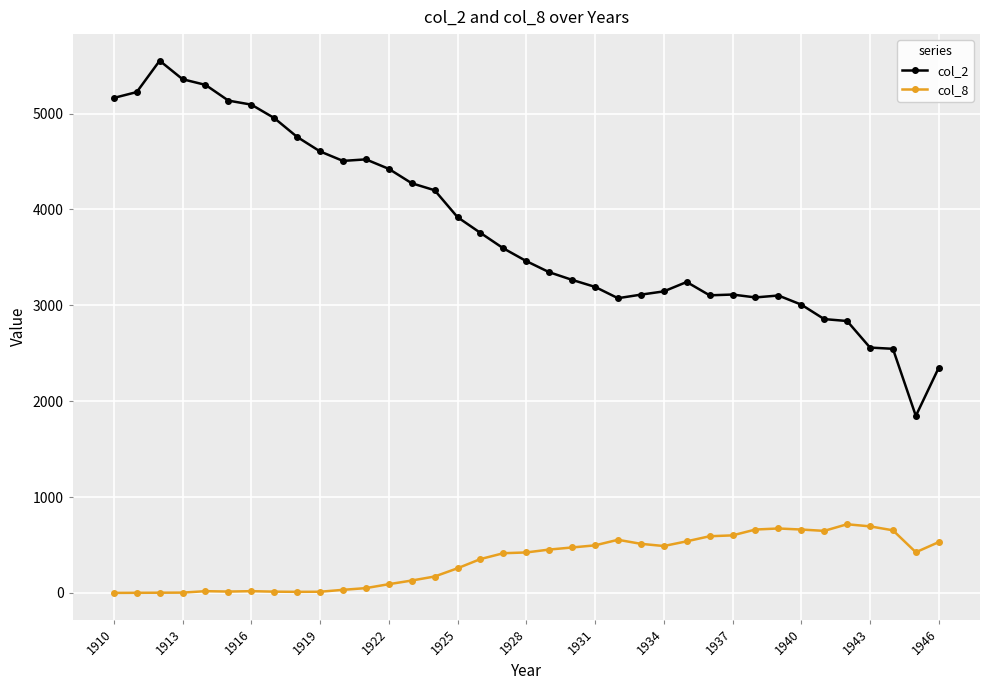

List the series in order of their peak value, highest first.

col_2, col_8